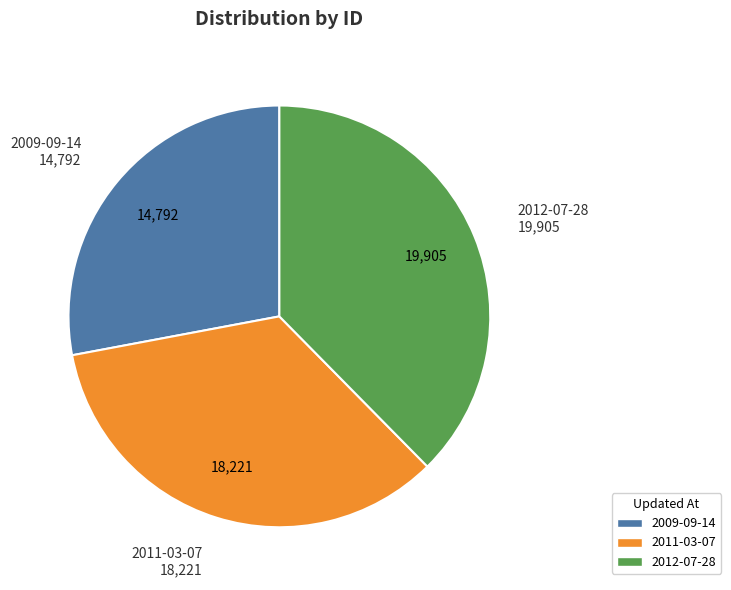

What is the ratio of the value at 2011-03-07 to the value at 2012-07-28?

0.9